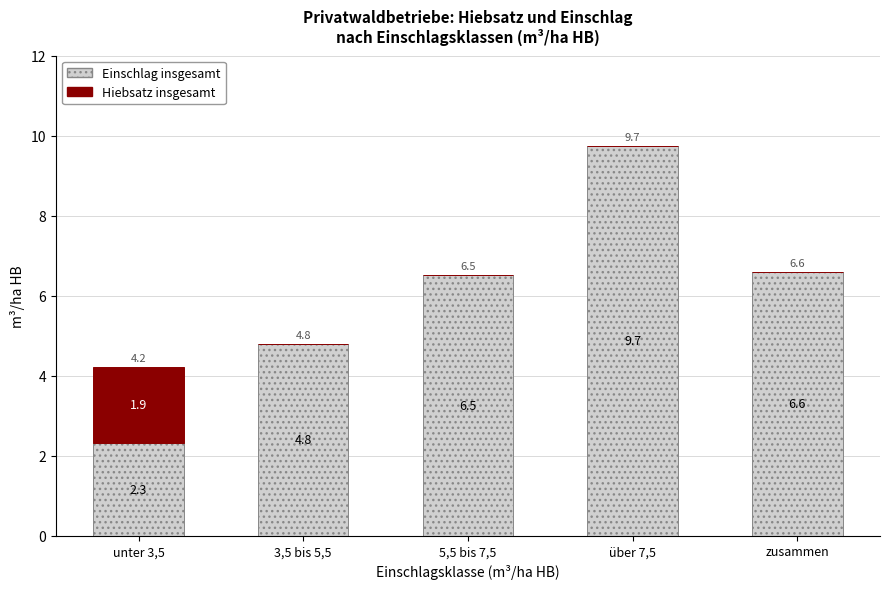

At which category is the sum across all series the highest?

über 7,5